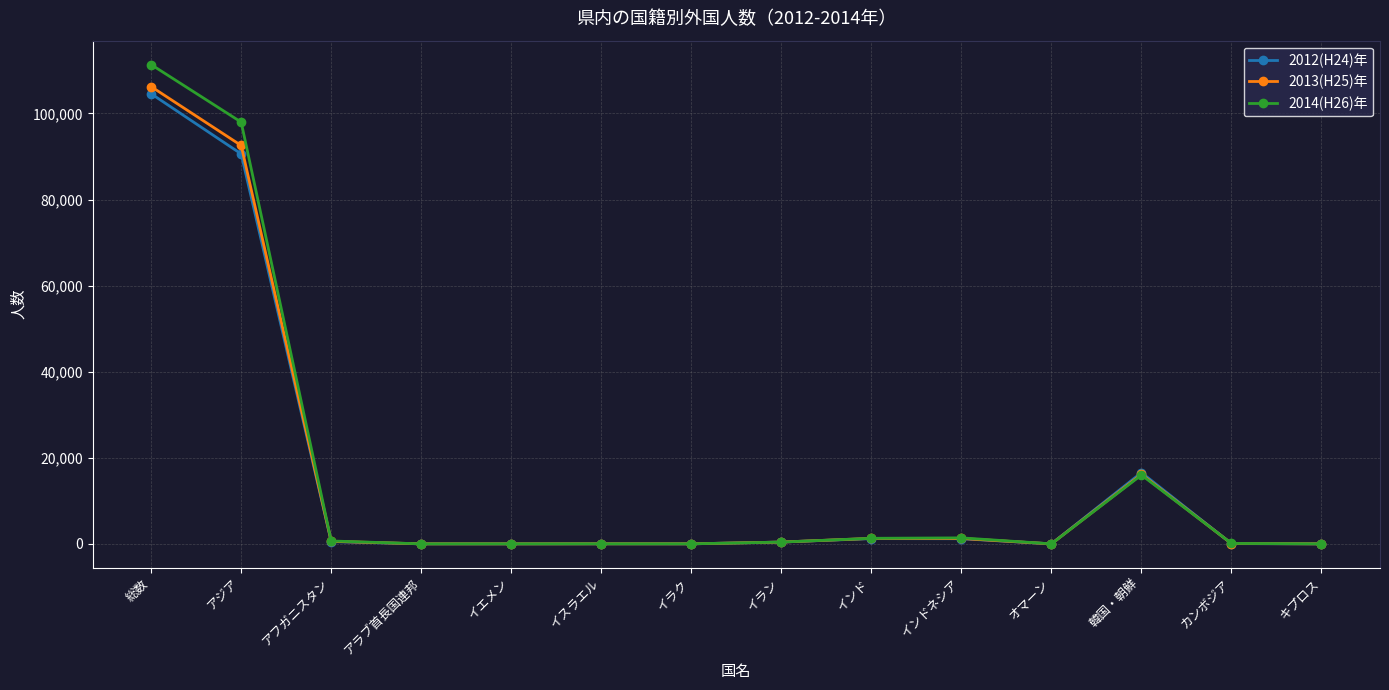

How many lines are shown in the chart?

3